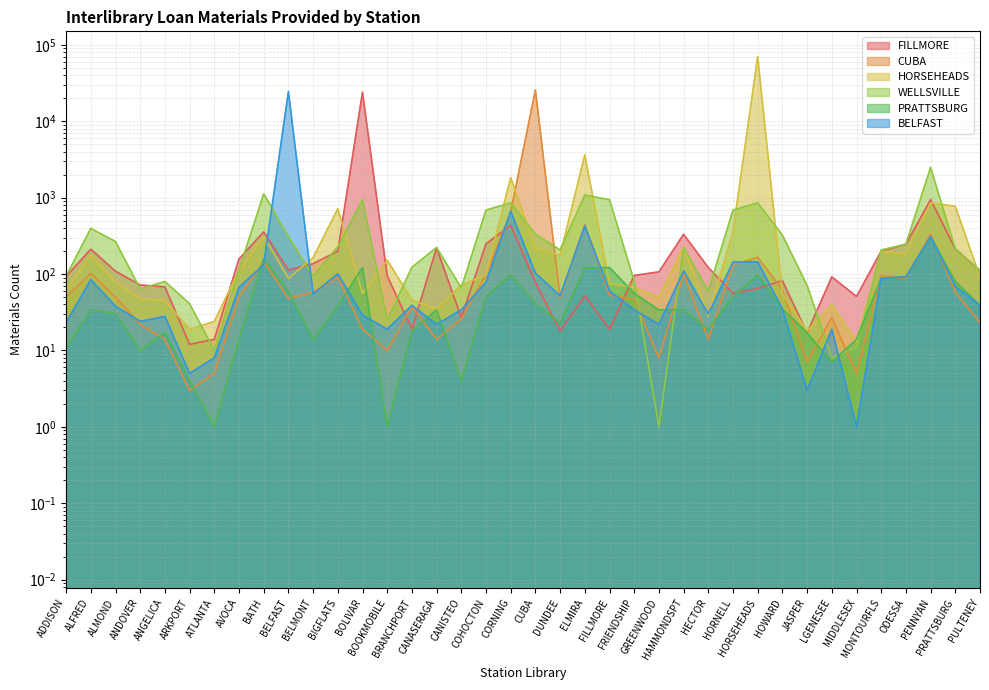

Reading left to right, transcribe all the data shown in this chart.

FILLMORE: 93	212	109	72	68	12	14	158	357	113	137	199	24124	95	19	221	27	249	434	78	18	52	19	96	107	332	122	56	65	82	17	92	51	200	246	945	214	111
CUBA: 50	102	50	22	14	3	5	50	147	48	58	91	19	10	37	14	26	99	650	25826	49	442	53	47	8	100	14	131	166	62	7	27	5	97	88	333	58	23
HORSEHEADS: 62	179	78	48	45	19	24	112	311	88	164	719	56	153	46	35	72	98	1833	219	176	3659	75	67	50	228	28	361	70420	55	18	40	13	199	184	857	774	91
WELLSVILLE: 94	397	267	64	80	41	10	114	1125	310	94	227	945	25	123	223	66	689	857	333	207	1083	945	81	1	223	60	689	857	324	71	8	11	207	246	2501	214	111
PRATTSBURG: 11	34	30	10	17	4	1	14	160	59	14	38	122	1	18	34	4	51	98	41	23	120	122	56	34	34	19	51	98	35	17	7	14	88	92	310	80	39
BELFAST: 23	85	38	24	28	5	8	67	133	24618	55	101	29	19	39	22	34	78	666	103	52	427	60	34	22	110	30	144	145	35	3	19	1	88	92	310	69	39